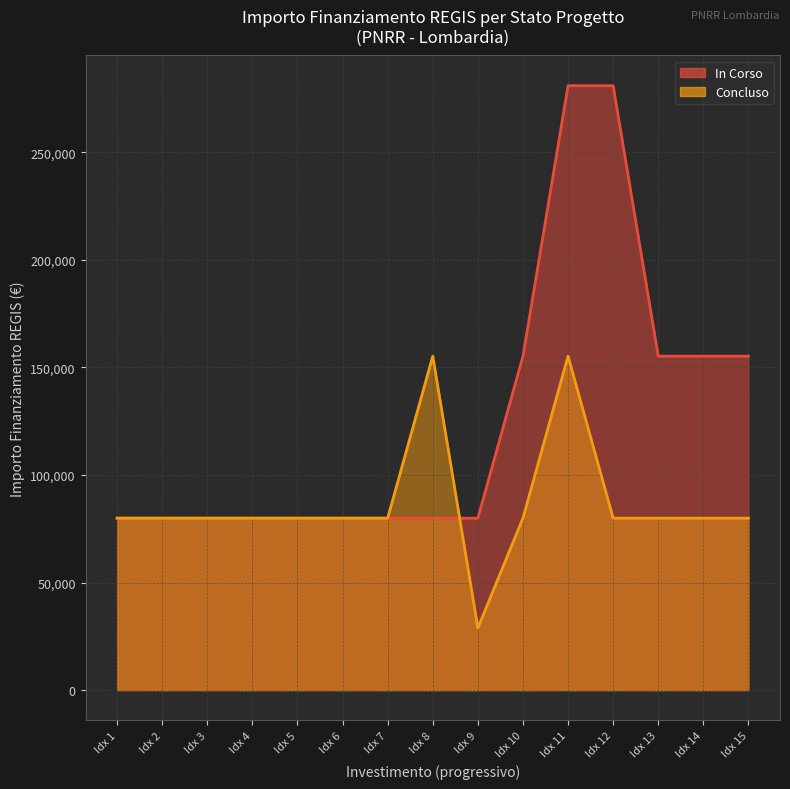

What is the value of the Concluso (line) point at the 12th from the left?

79922